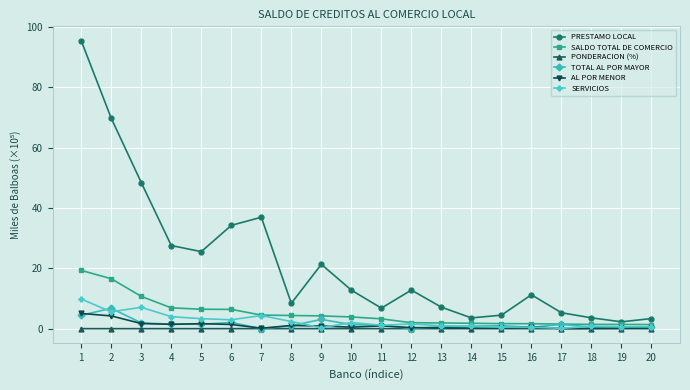

List the series in order of their peak value, lowest first.

PONDERACION (%), AL POR MENOR, TOTAL AL POR MAYOR, SERVICIOS, SALDO TOTAL DE COMERCIO, PRESTAMO LOCAL